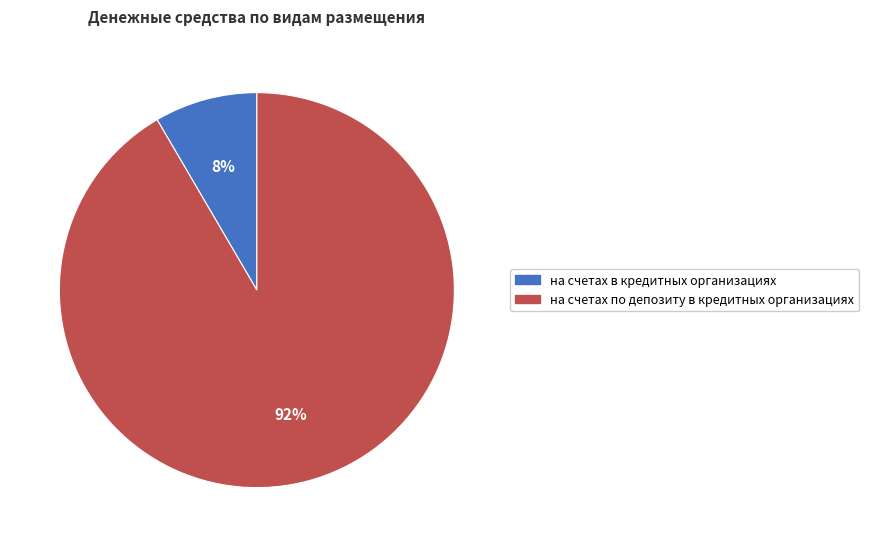

Which has a higher value, на счетах по депозиту в кредитных организациях or на счетах в кредитных организациях?

на счетах по депозиту в кредитных организациях